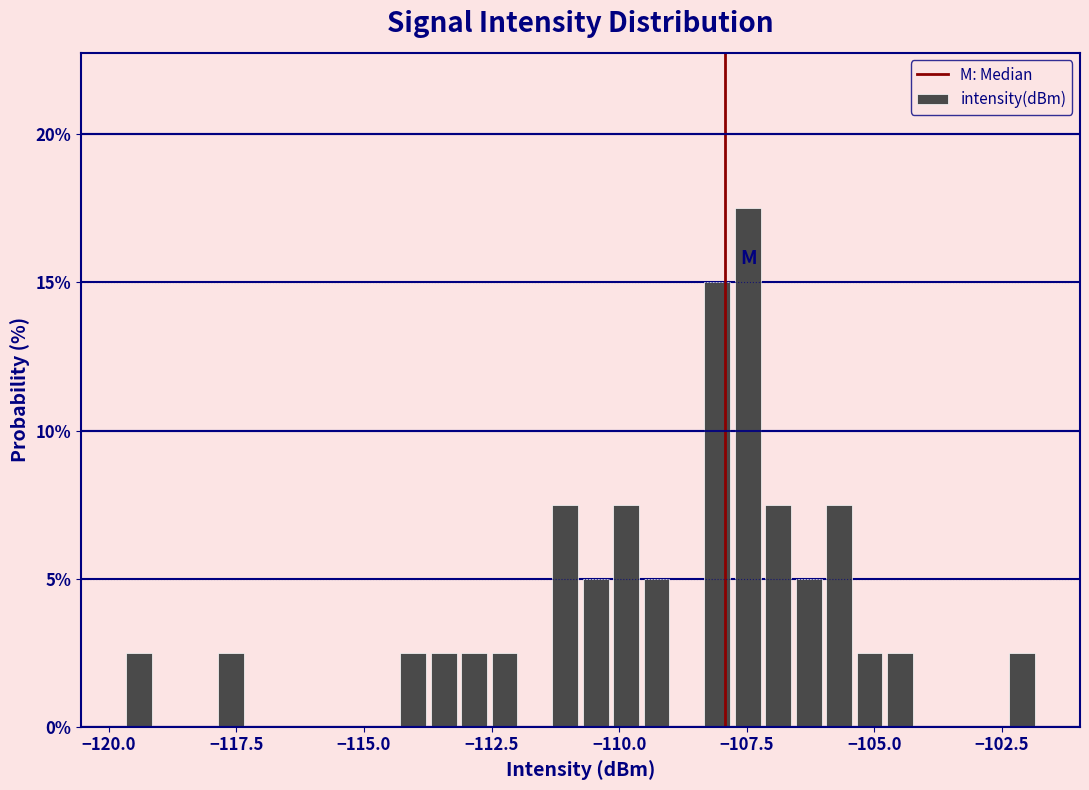

Read against the x-axis, roughly where is the centre of the tallest bar?

-107.5